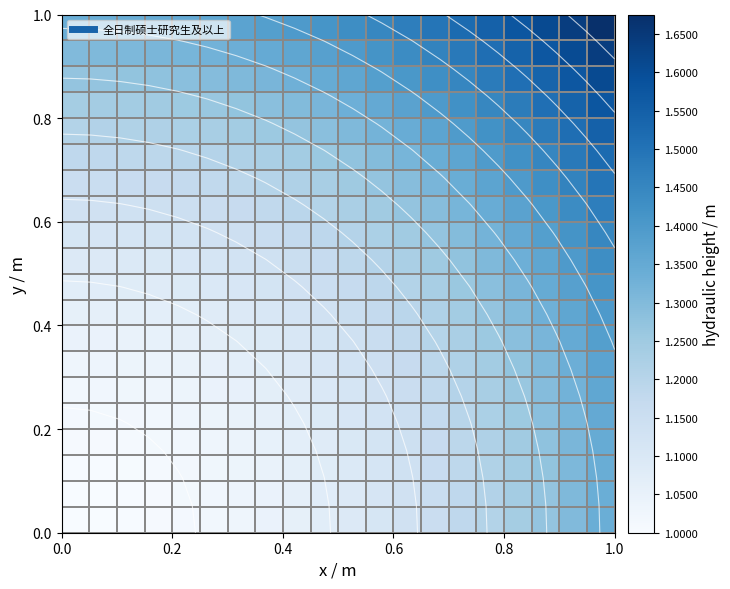

At how many categories does at least one series exceed 1?

20